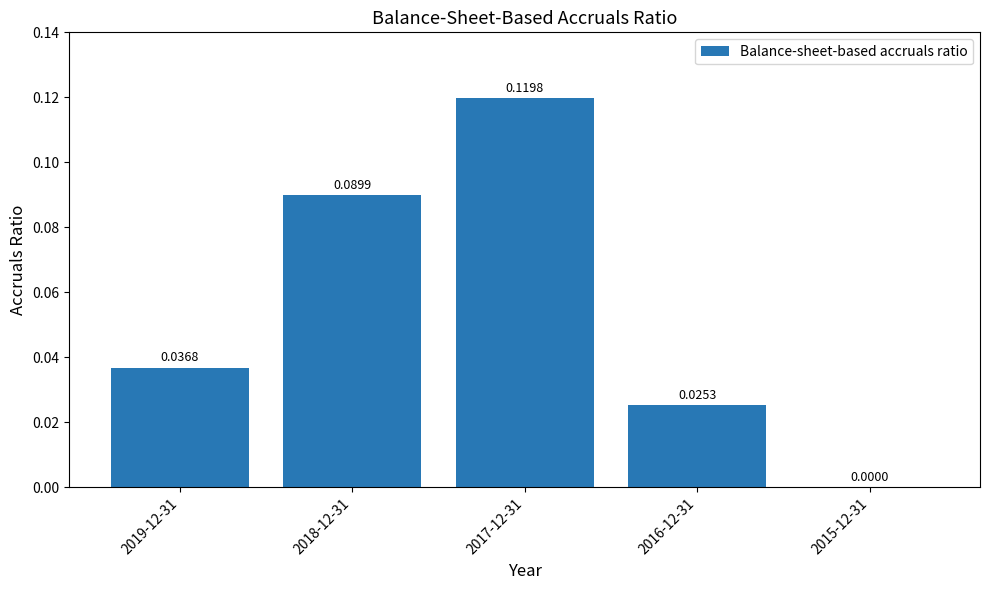

What is the change in value from 2019-12-31 to 2017-12-31?

+0.1